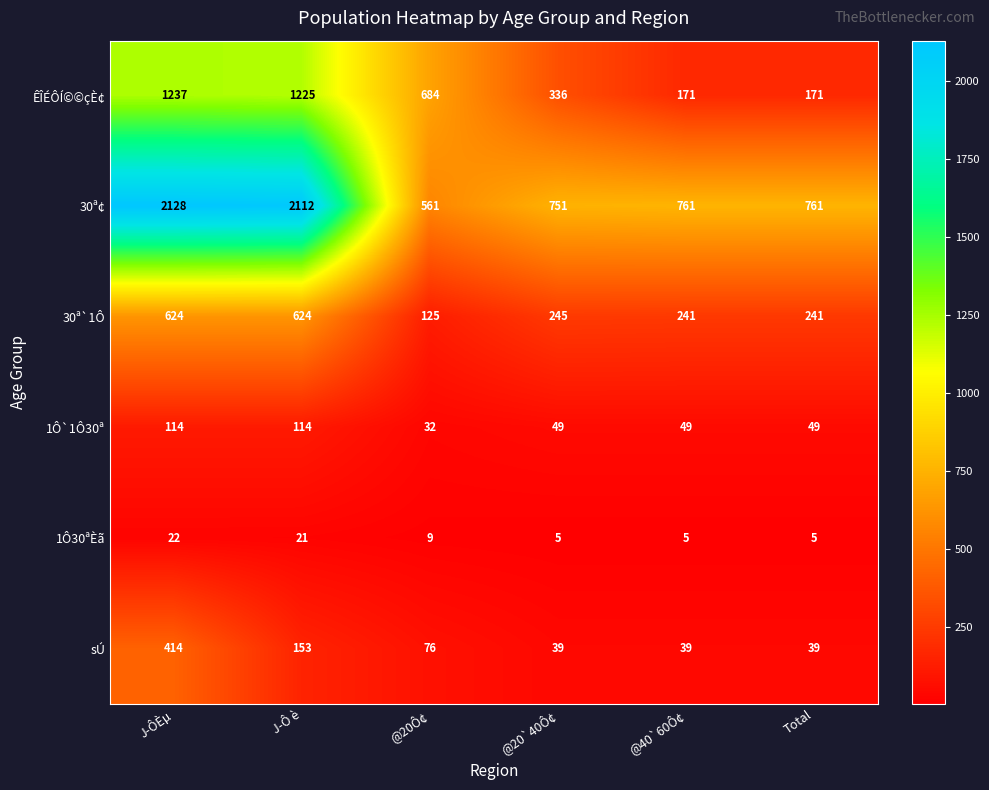

What is the total value across all series at @20Ô¢?

1487